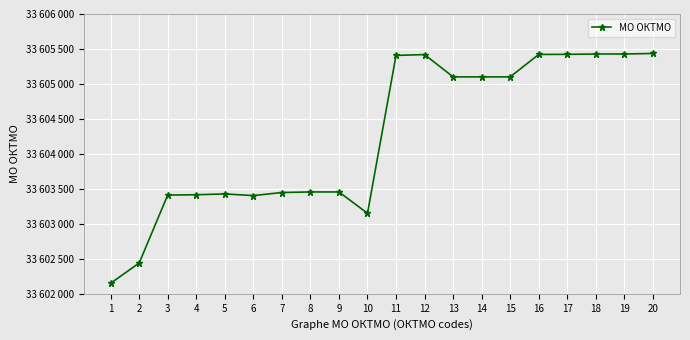

What is the sum of all values?

672085030